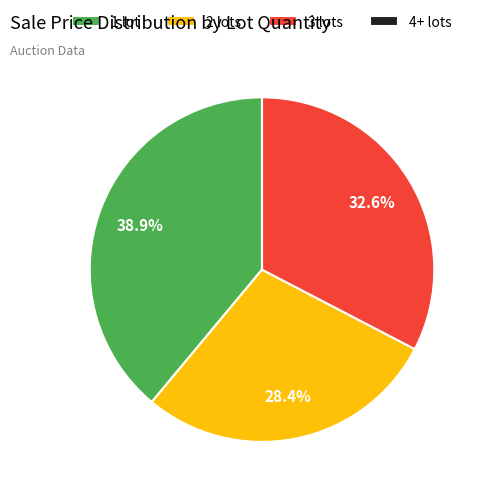

Is there any slice that represents more than half of the pie?

No